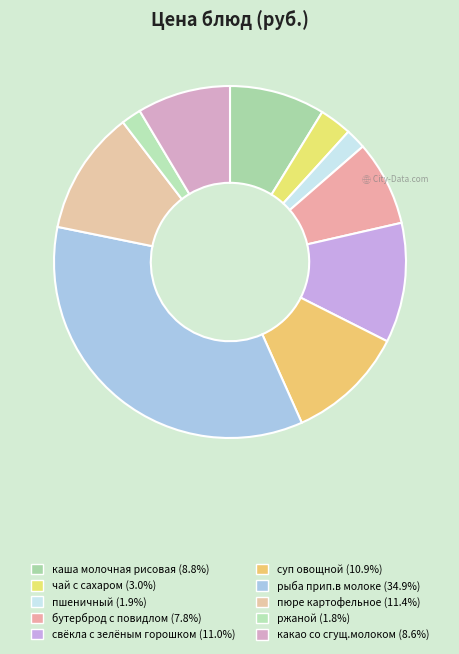

Combined, what portion of the pie is свёкла с зелёным горошком and суп овощной?

21.9%